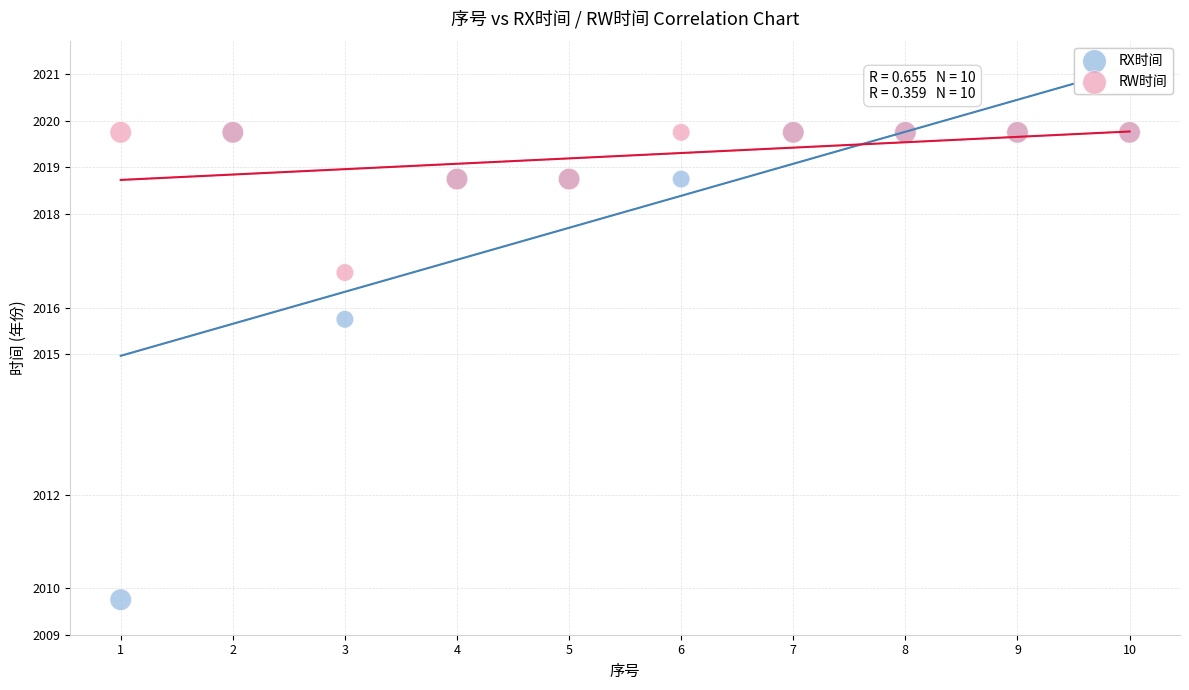

Across all series, what Y value is closest to 2014?

2015.8